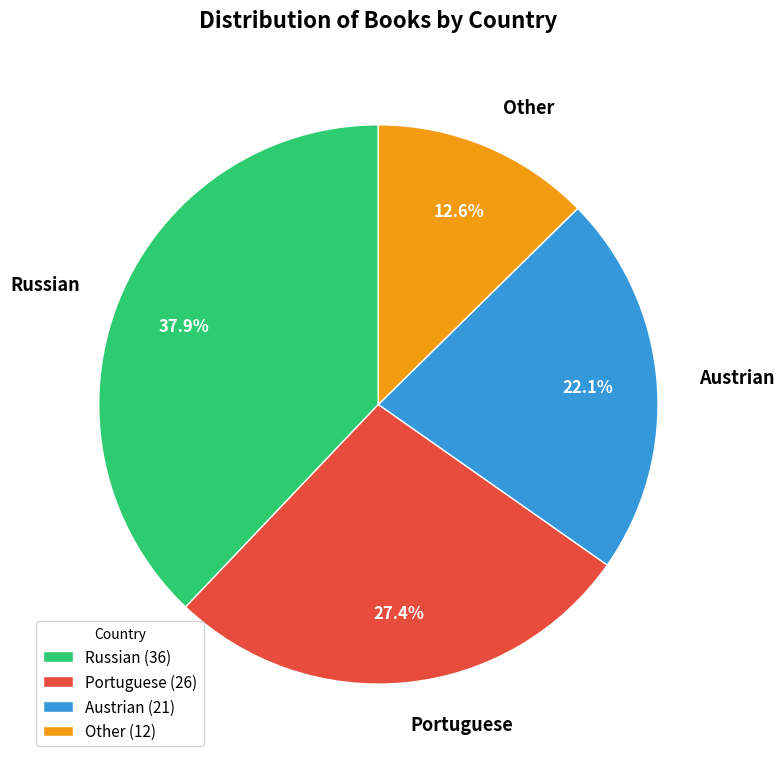

Which has a higher value, Other or Portuguese?

Portuguese